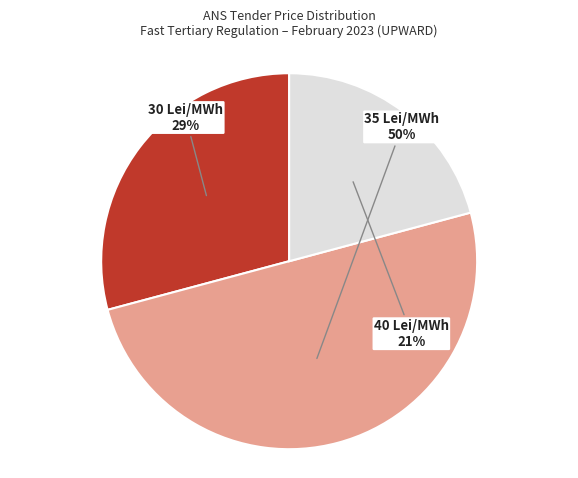

To the nearest percent, what portion does 40 Lei/MWh represent?

21%